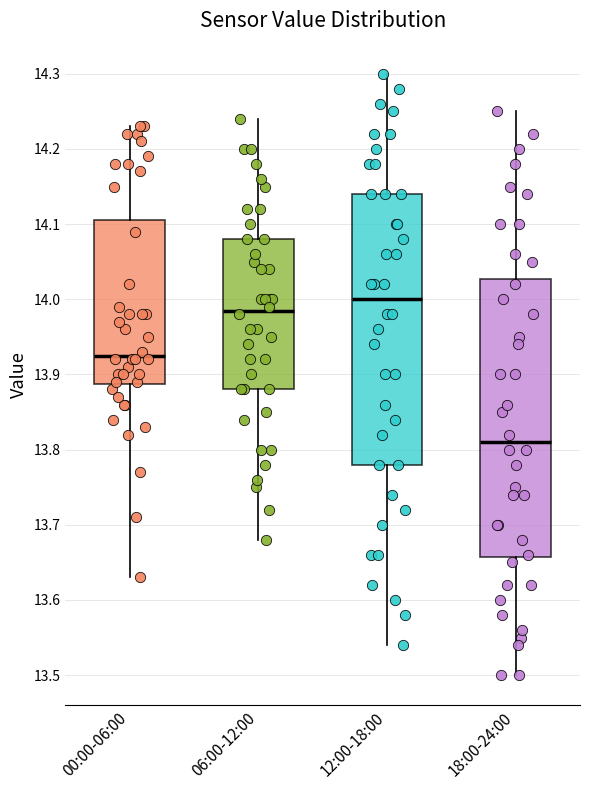

Reading left to right, transcribe this box plot: for each box, give where its median line is, the range the box spans, and where its two whiskers end, as read against the y-axis. The values are not printed on the chart, so give them approximately, as read against the axis.

00:00-06:00: median 13.93, box 13.89 to 14.11, whiskers 13.63 to 14.23
06:00-12:00: median 13.99, box 13.88 to 14.08, whiskers 13.68 to 14.24
12:00-18:00: median 14.00, box 13.78 to 14.14, whiskers 13.54 to 14.30
18:00-24:00: median 13.81, box 13.66 to 14.03, whiskers 13.50 to 14.25